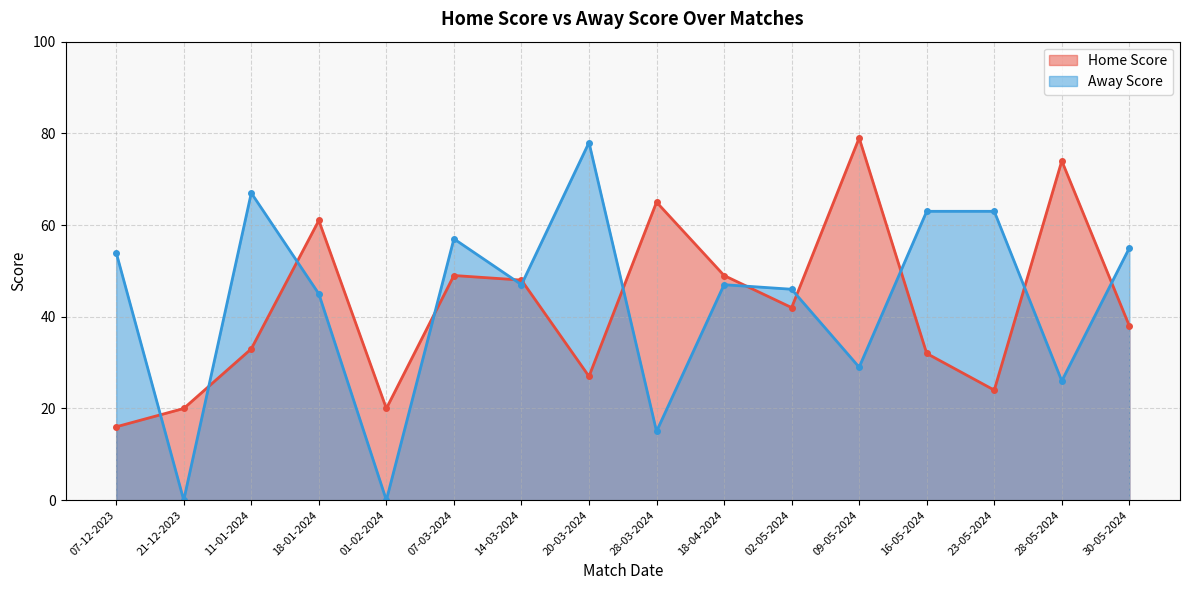

True or false: Away Score and Home Score intersect in this chart.

True